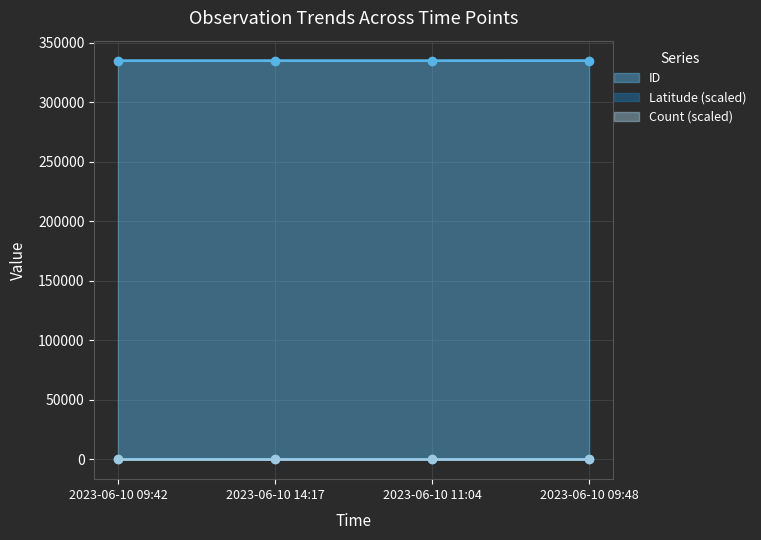

Count the number of categories in the chart.

4